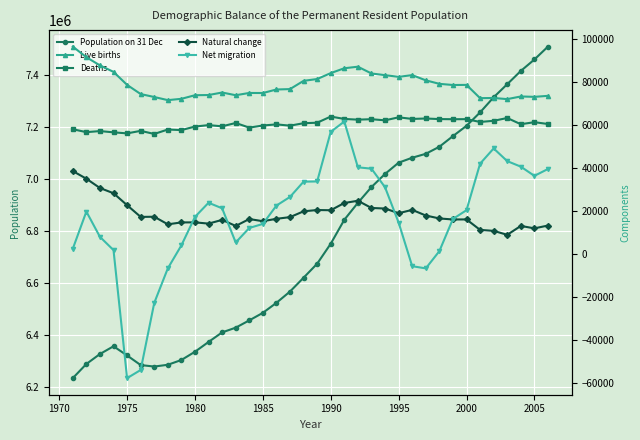

The value of Population on 31 Dec at 1975 is 6320978. True or false?

True